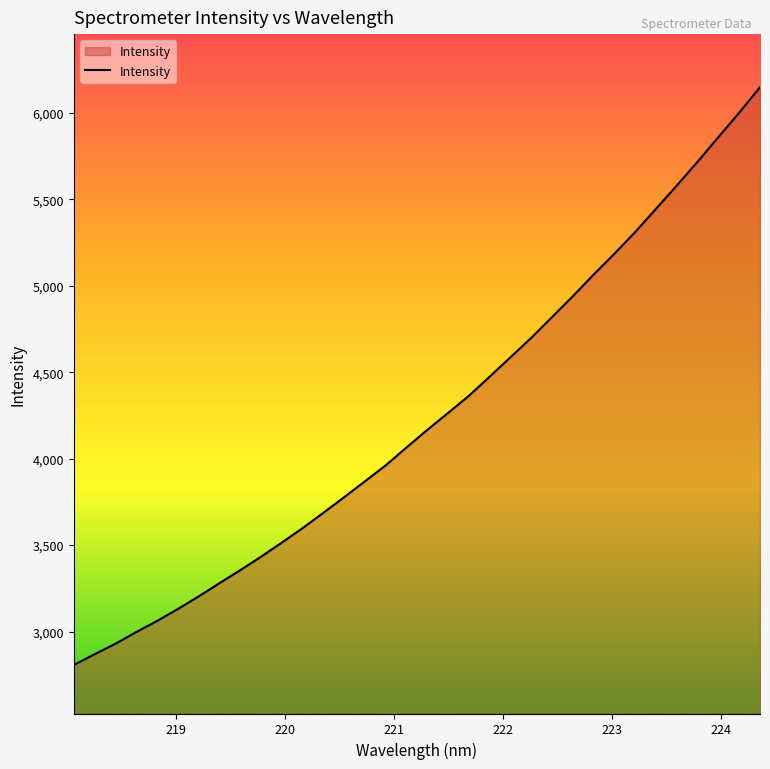

What is the maximum value shown in the chart?

6148.2